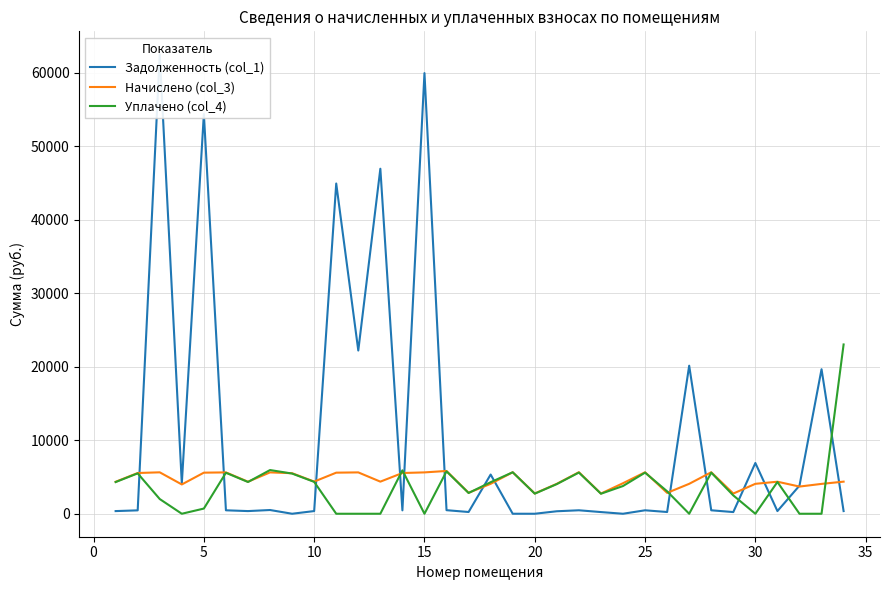

Which series changed the most between 15 and 33?

Задолженность (col_1)